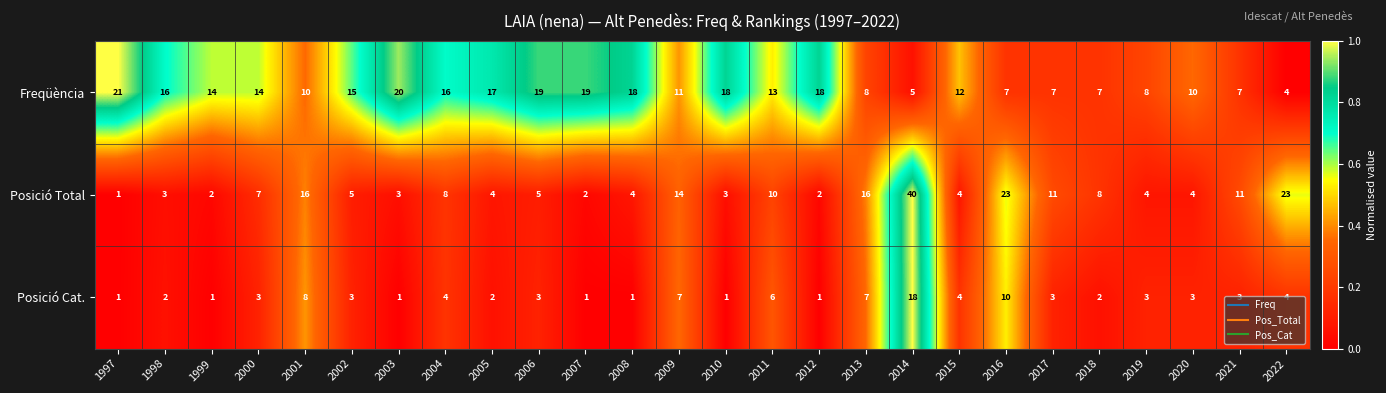

What is the maximum value shown in the chart?

40